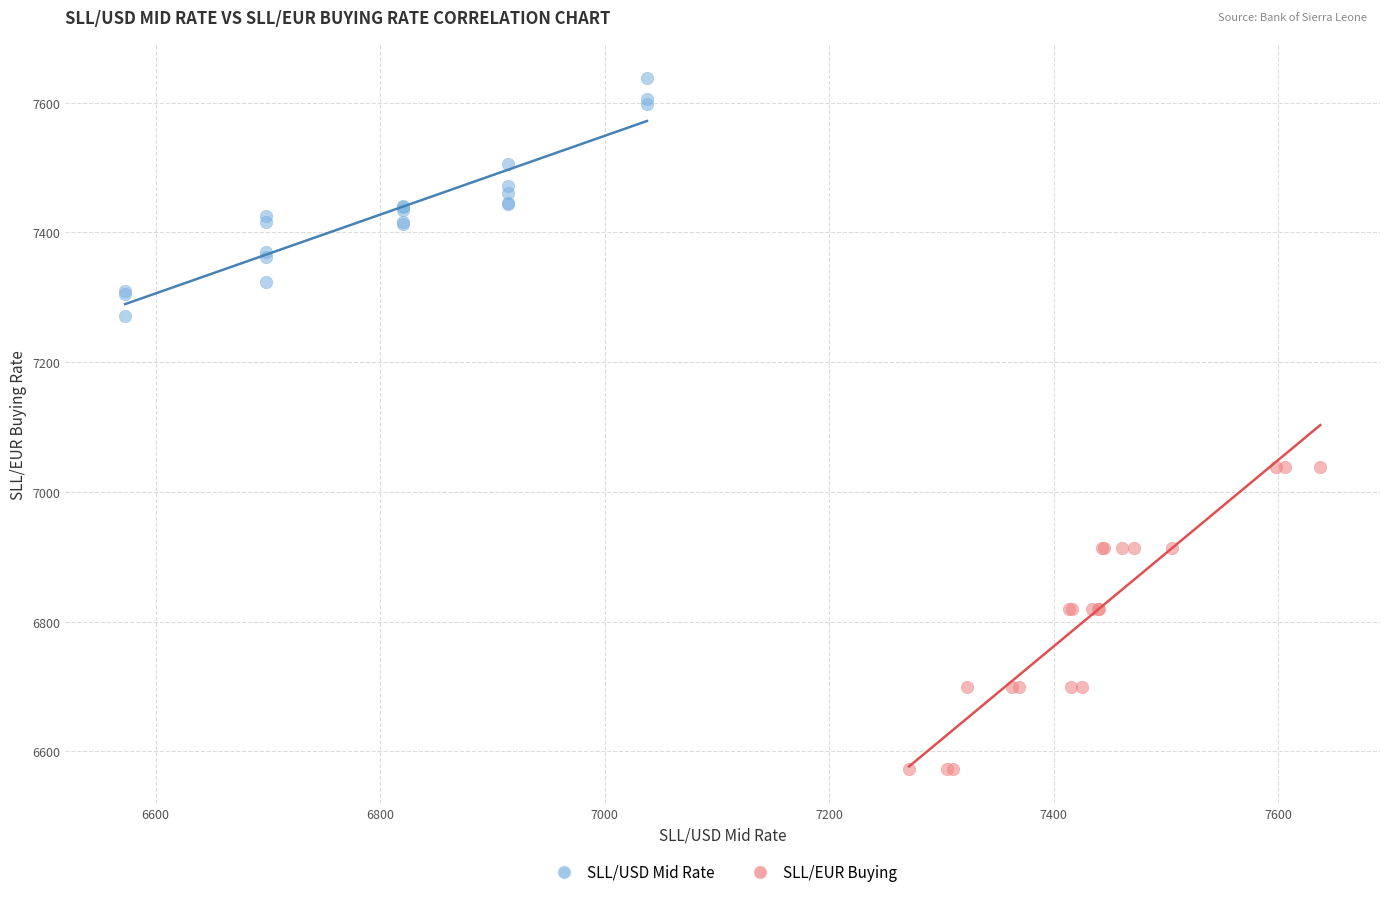

Which series reaches the minimum Y coordinate?

SLL/EUR Buying